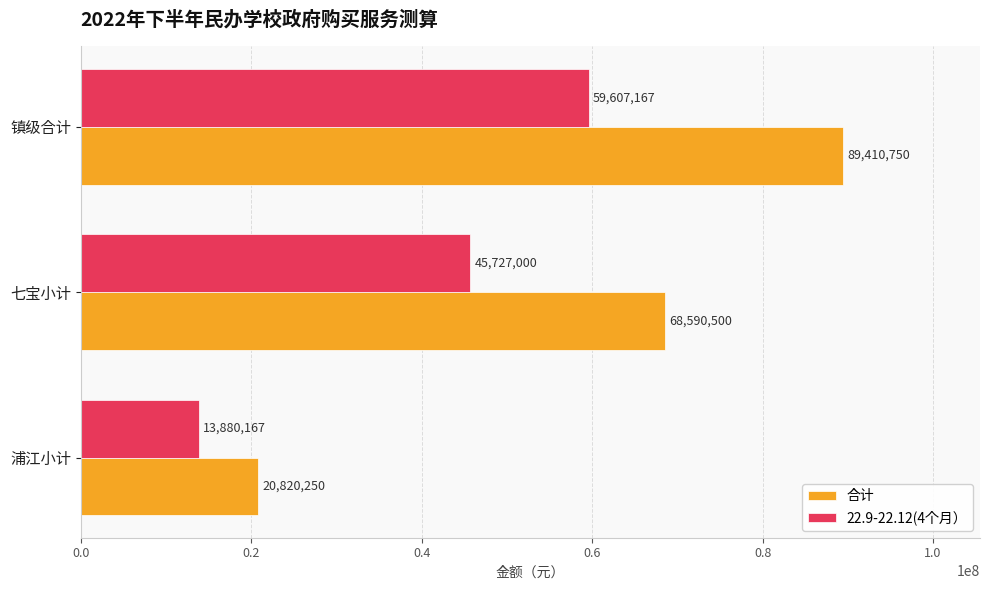

Rank the series by their maximum value, from lowest to highest.

22.9-22.12(4个月）, 合计